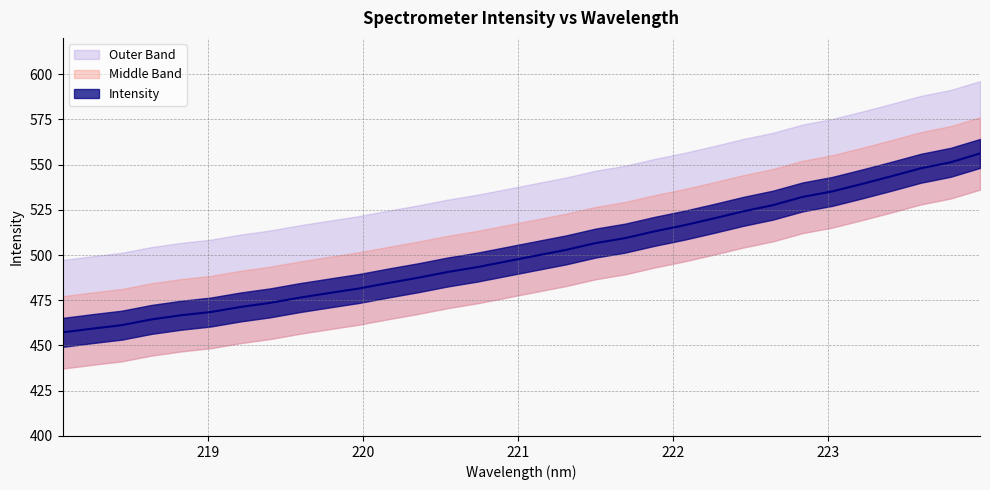

What is the change in value from 219.9712 to 221.4993?

+25.1